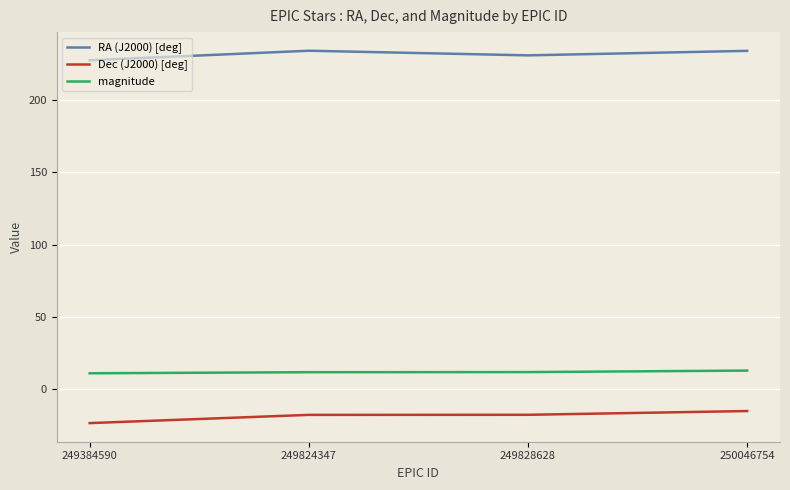

Is it true that magnitude equals 11.2 at 249384590?

True